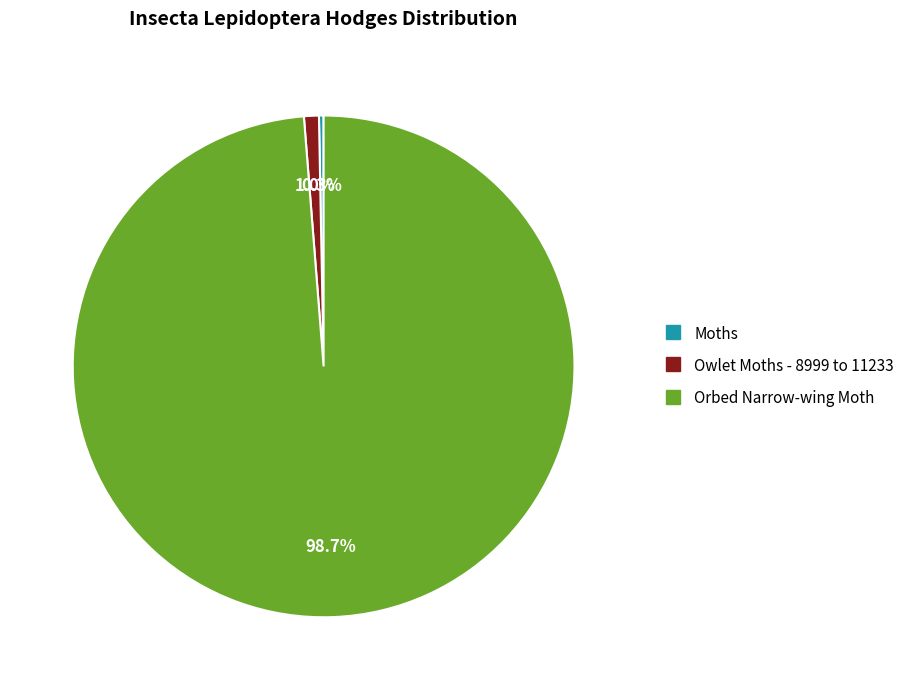

What is the majority slice?

Orbed Narrow-wing Moth